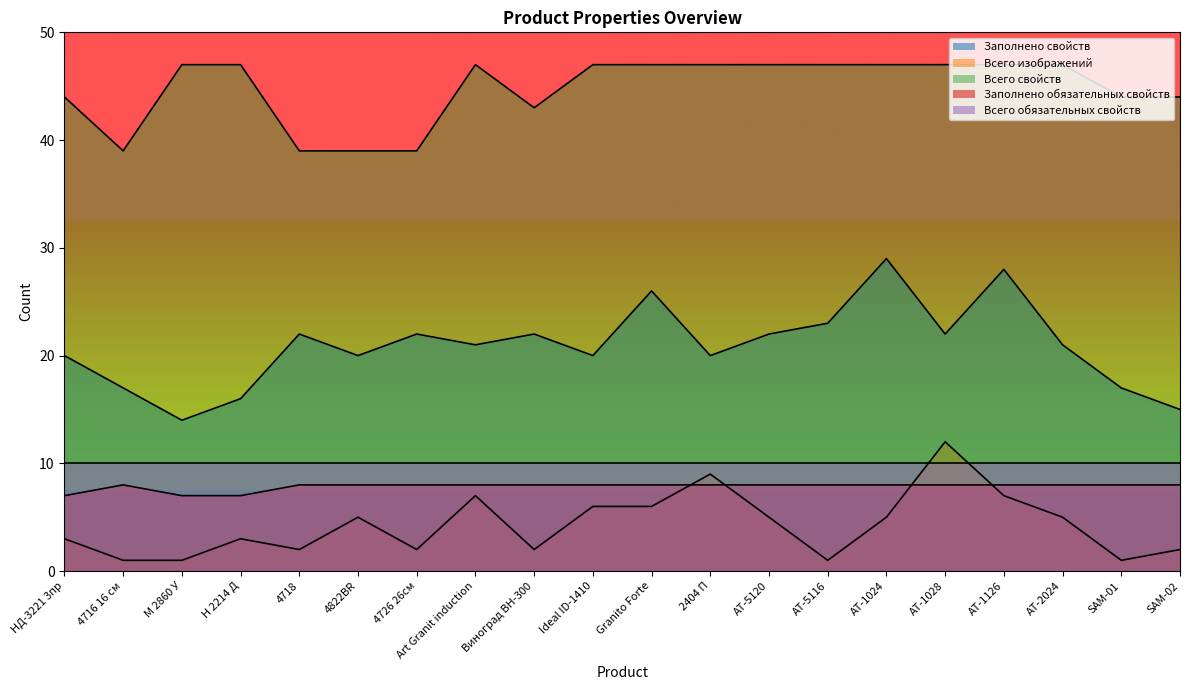

True or false: Заполнено обязательных свойств and Всего изображений cross at least once.

True